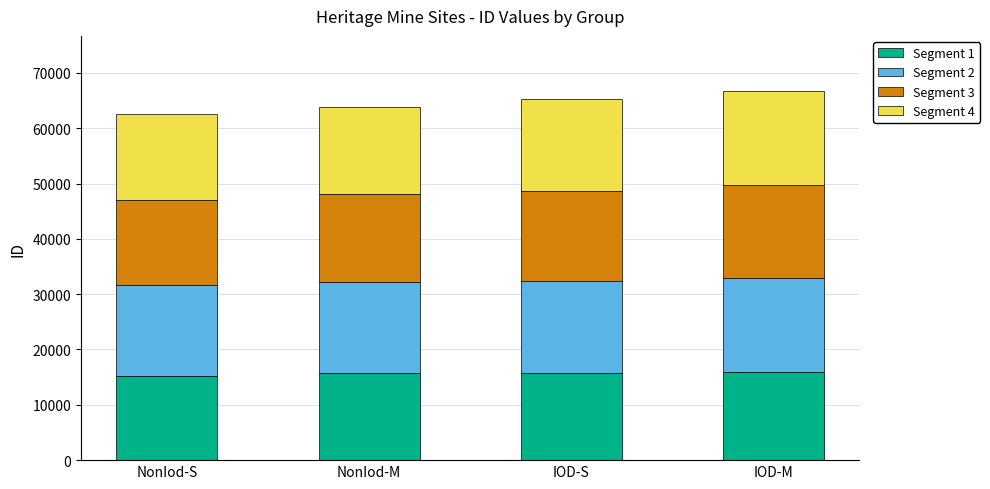

True or false: Segment 1 has a value of 15746 at IOD-S.

True